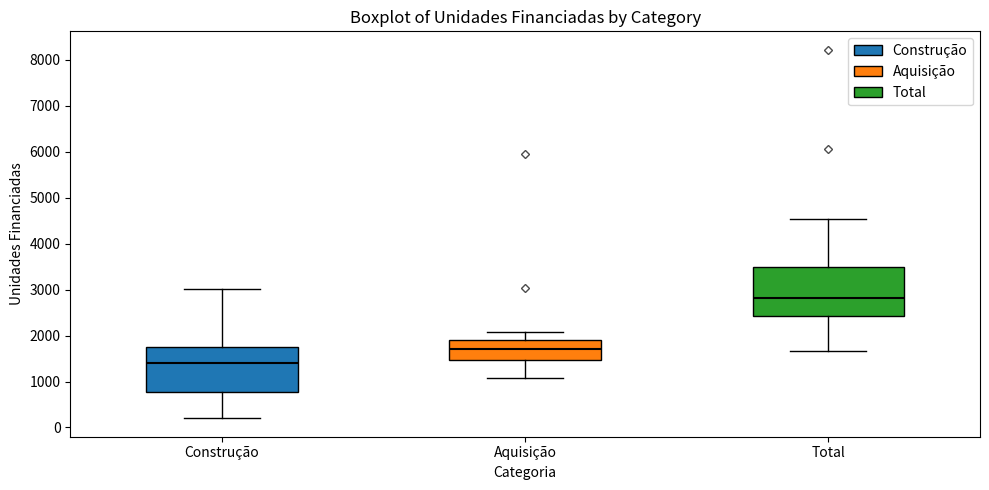

Which box's median line is the lowest?

Construção